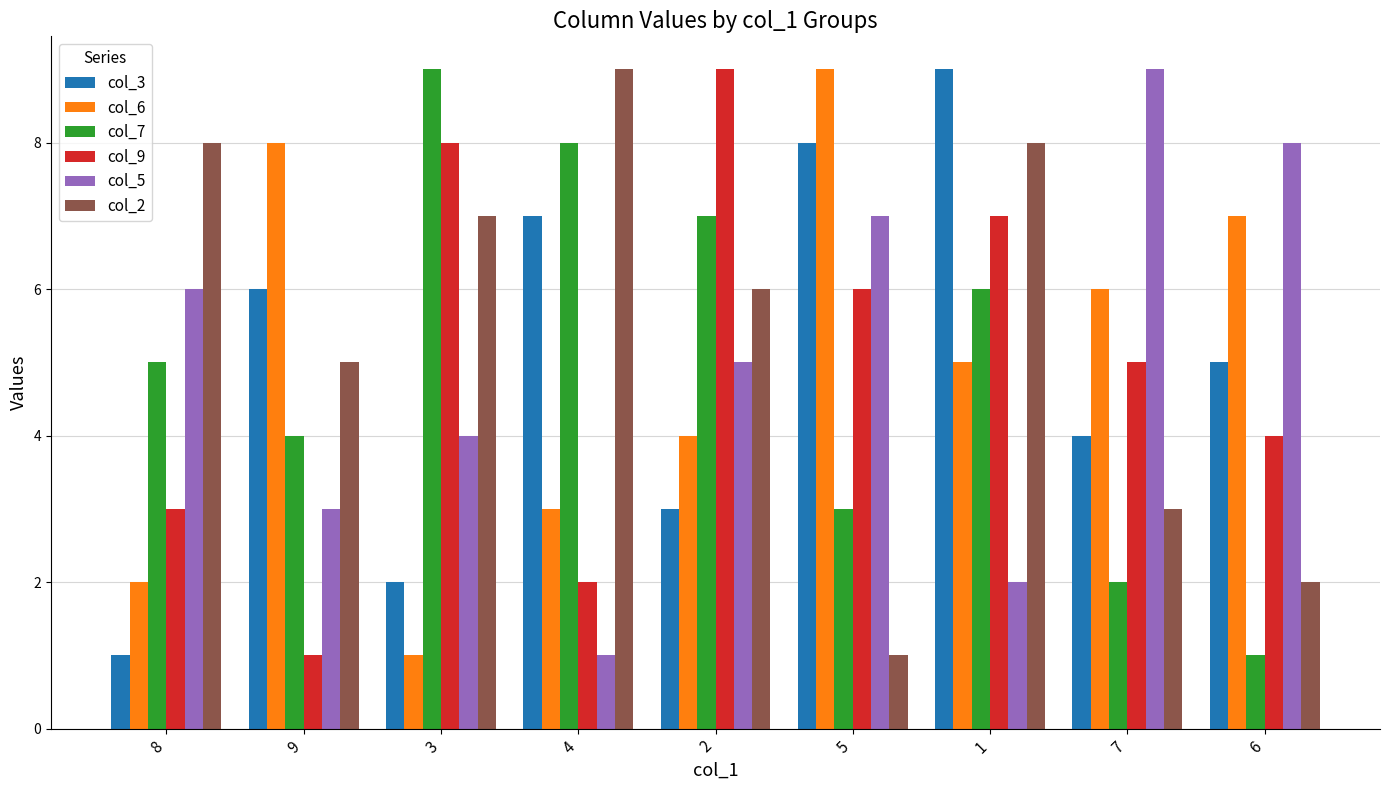

What is the label of the 4th bar from the right?

5